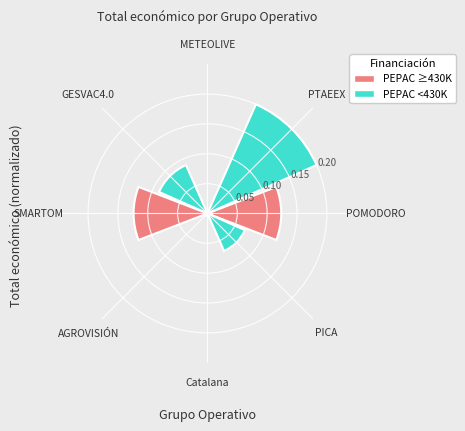

How many categories are shown in the chart?

8